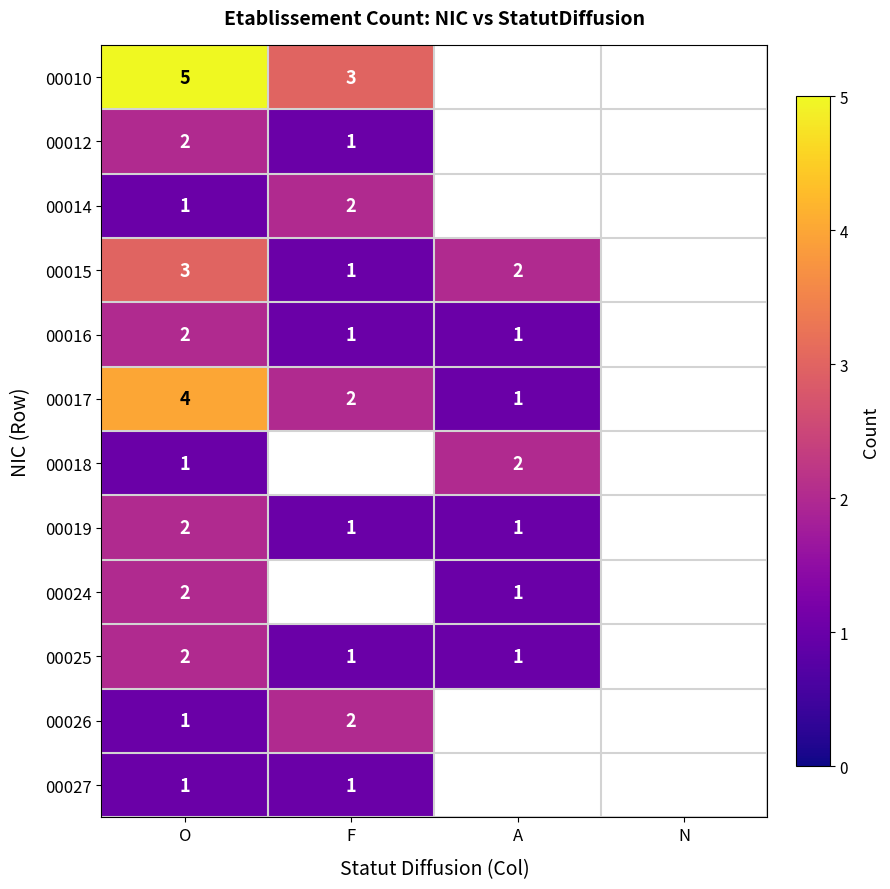

Is the value of 00025 at O greater than the value of 00012 at F?

Yes